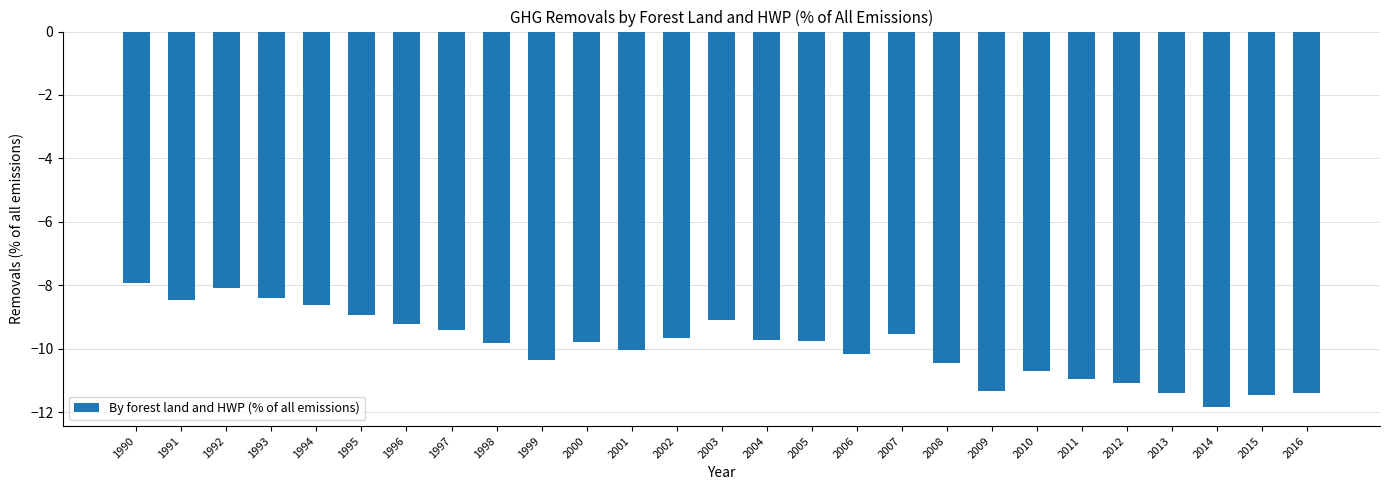

What is the change in value from 1992 to 1997?

-1.3